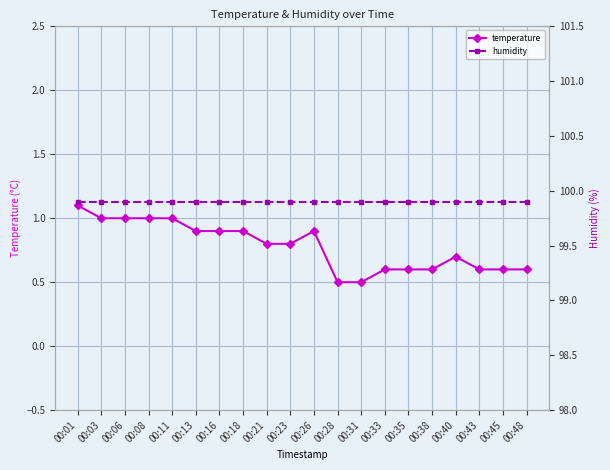

How many categories are shown in the chart?

20